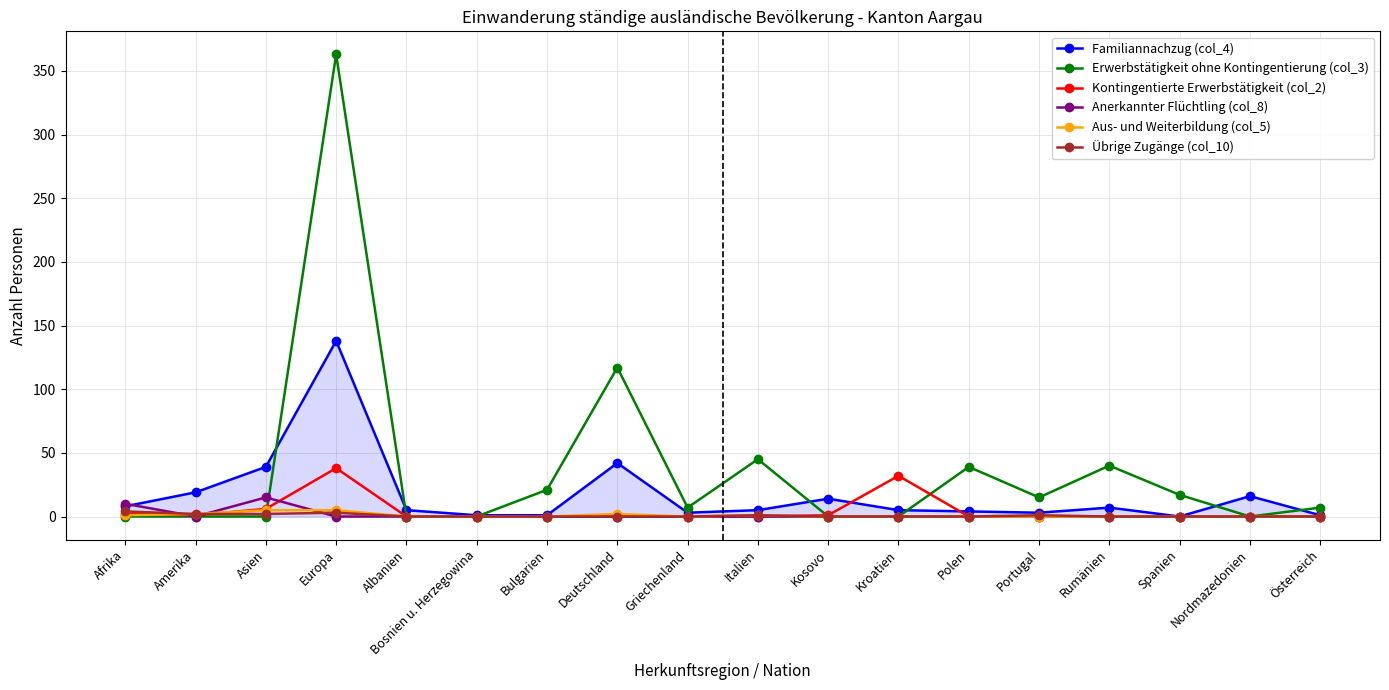

Which series has the largest range (max minus min)?

Erwerbstätigkeit ohne Kontingentierung (col_3)